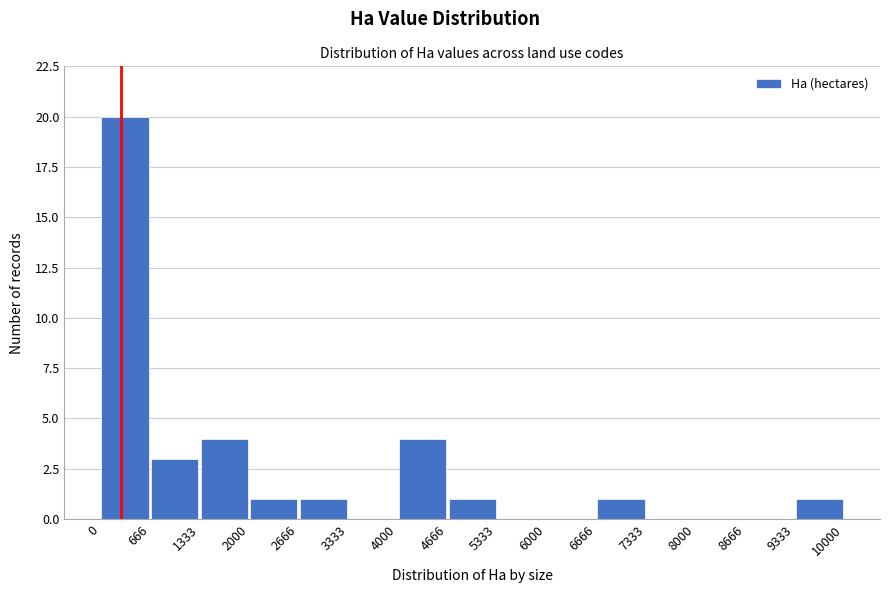

What is the height of the bar covering 0 to 666 on the x-axis? The values are not printed on the chart, so give them approximately, as read against the axis.

20